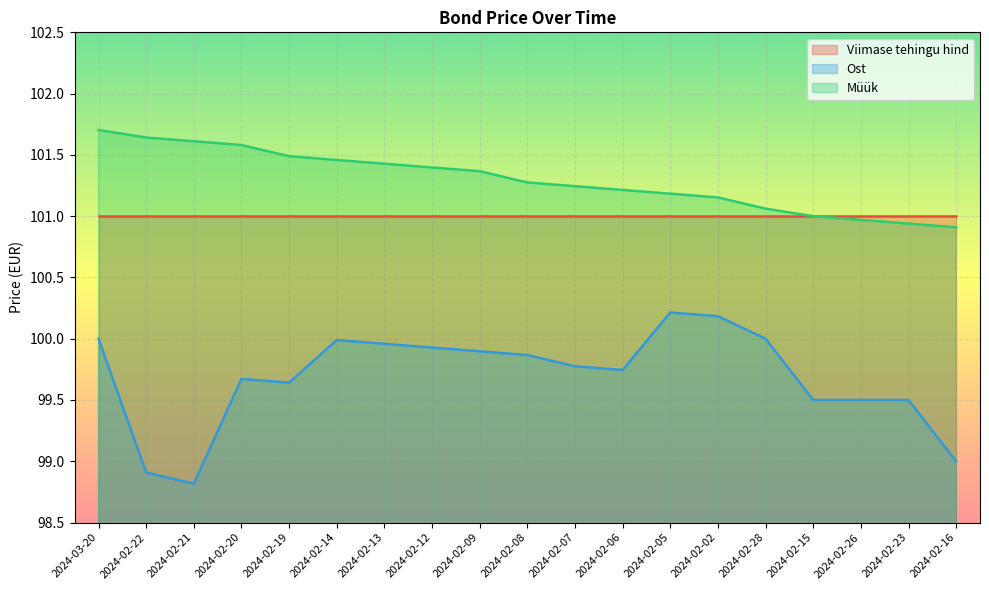

At how many categories does at least one series exceed 100?

19